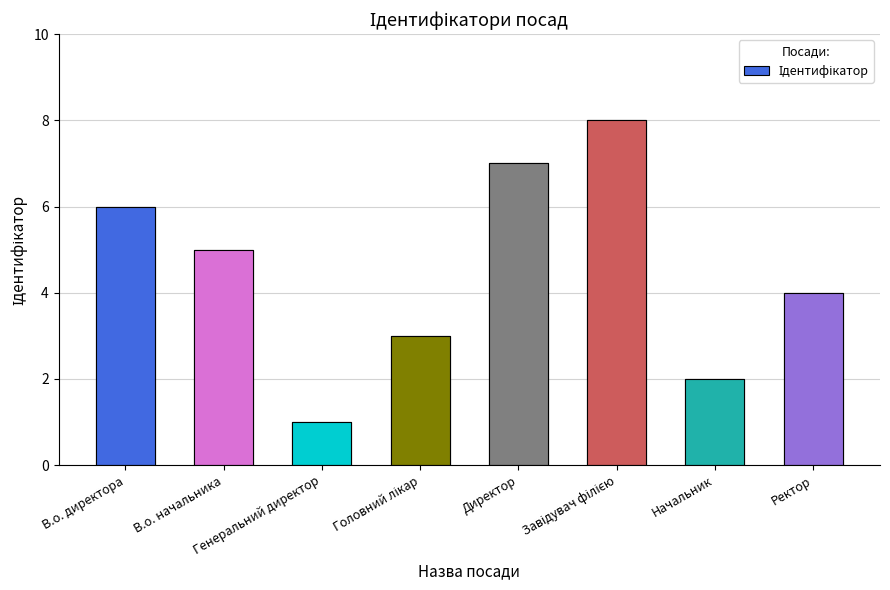

What is the label of the 8th bar from the right?

В.о. директора